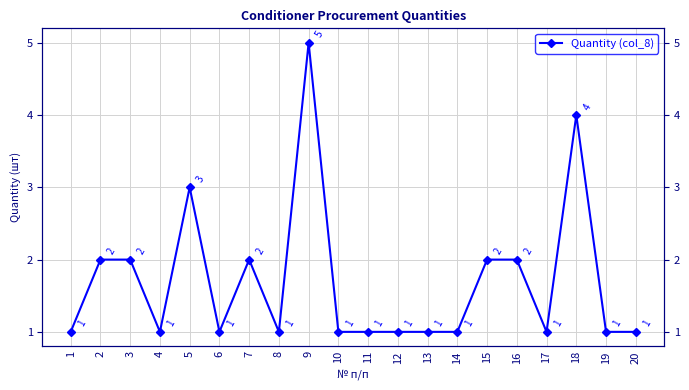

Count the values in the range 1 to 2.

17